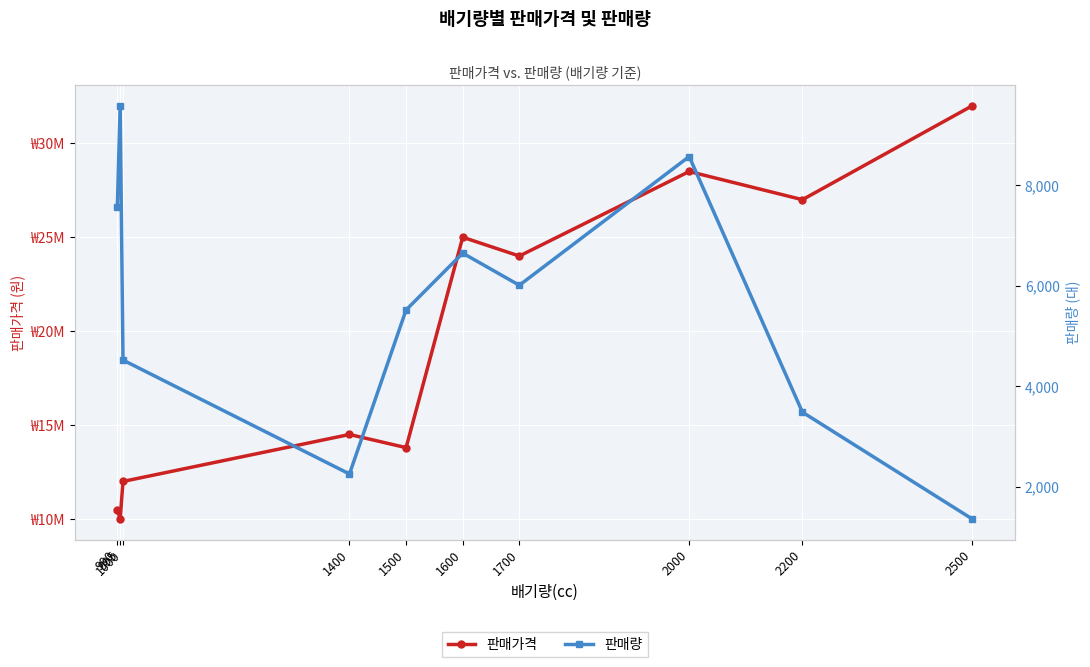

What is the sum of all 판매가격 values?

197300000